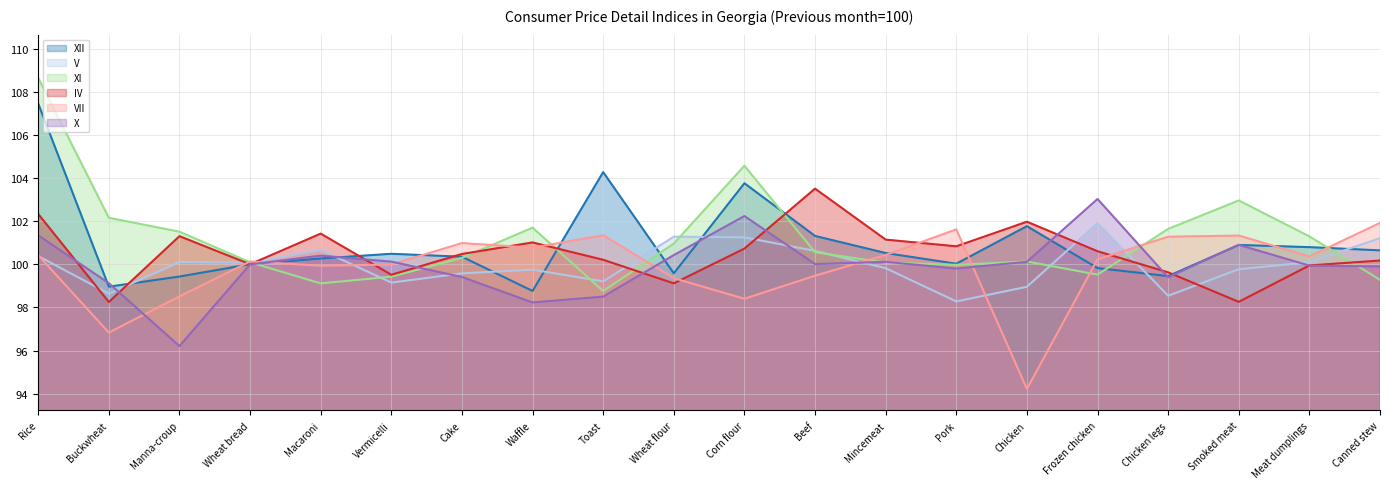

Where is the first local minimum for IV?

Buckwheat